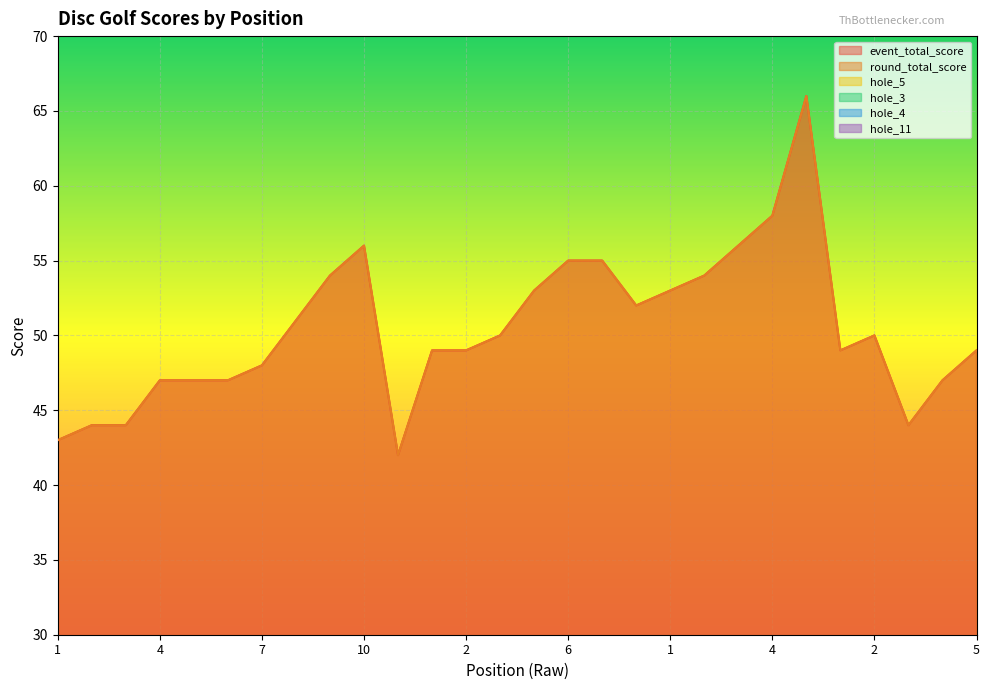

Does the chart display data point markers on the line(s)?

No